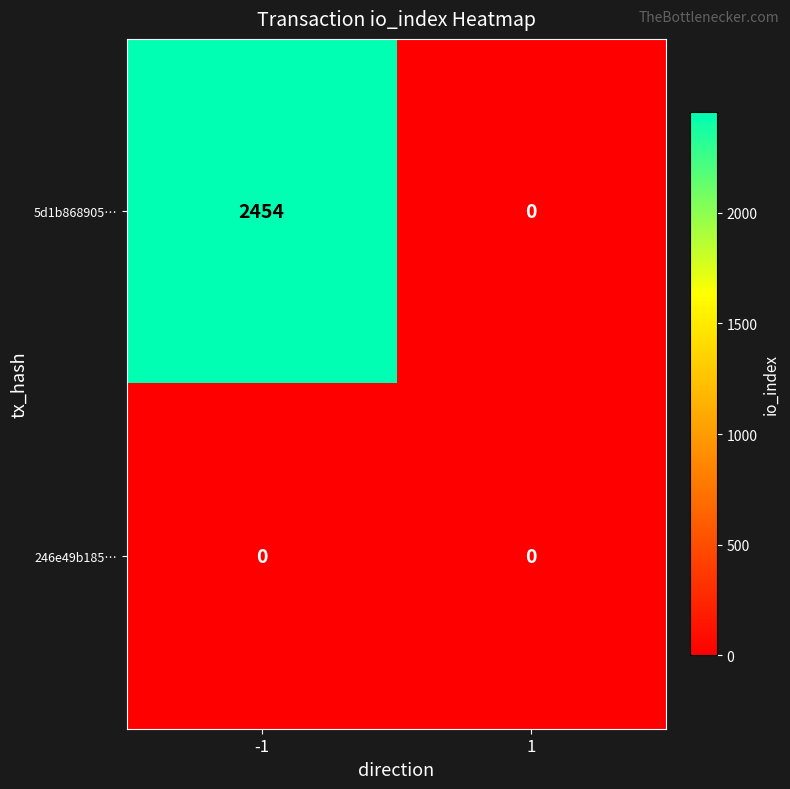

Between -1 and 1, which series saw the biggest shift?

5d1b868905…